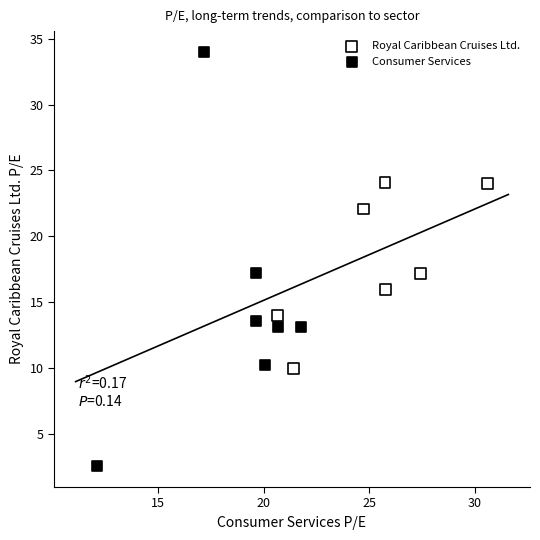

What are all the series names shown in the legend?

Royal Caribbean Cruises Ltd., Consumer Services